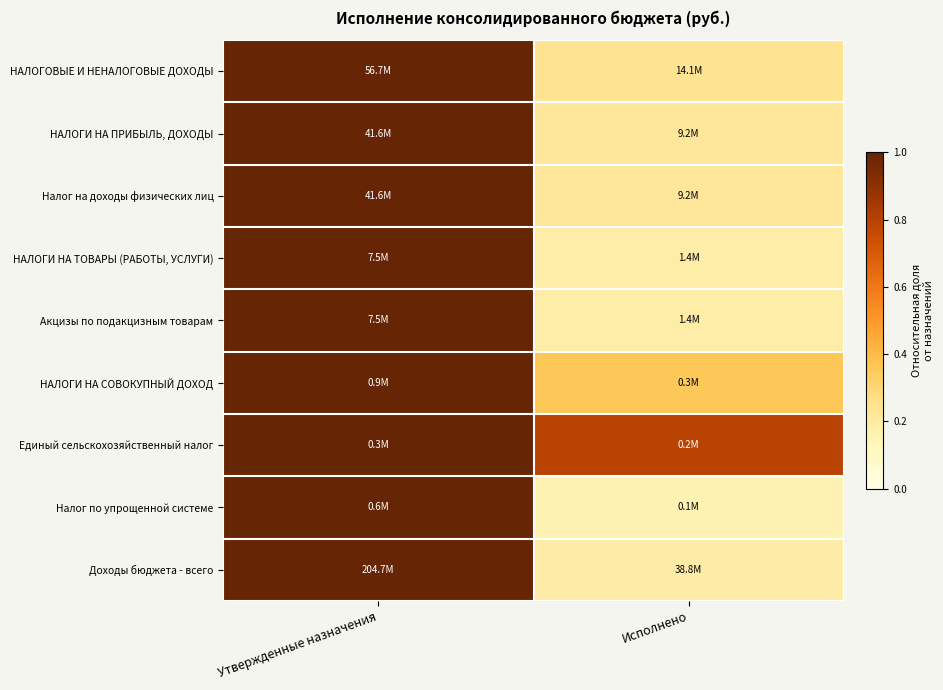

At which category does the chart reach its peak across all series?

Утвержденные назначения